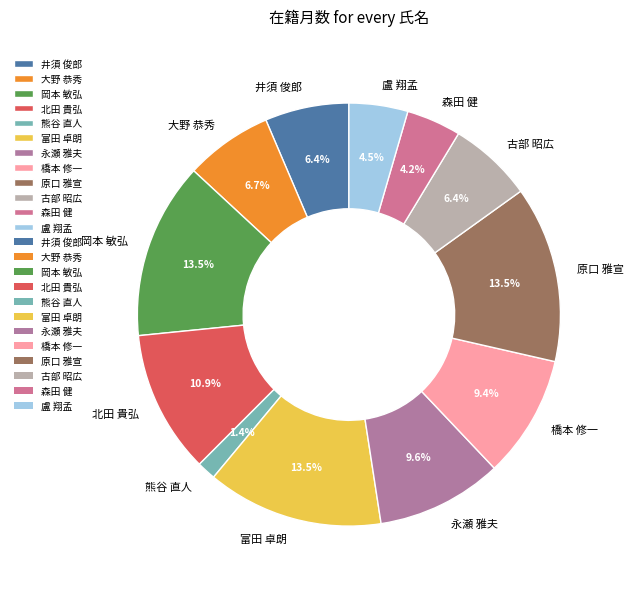

The 富田 卓朗 slice represents 19% of the pie. True or false?

False